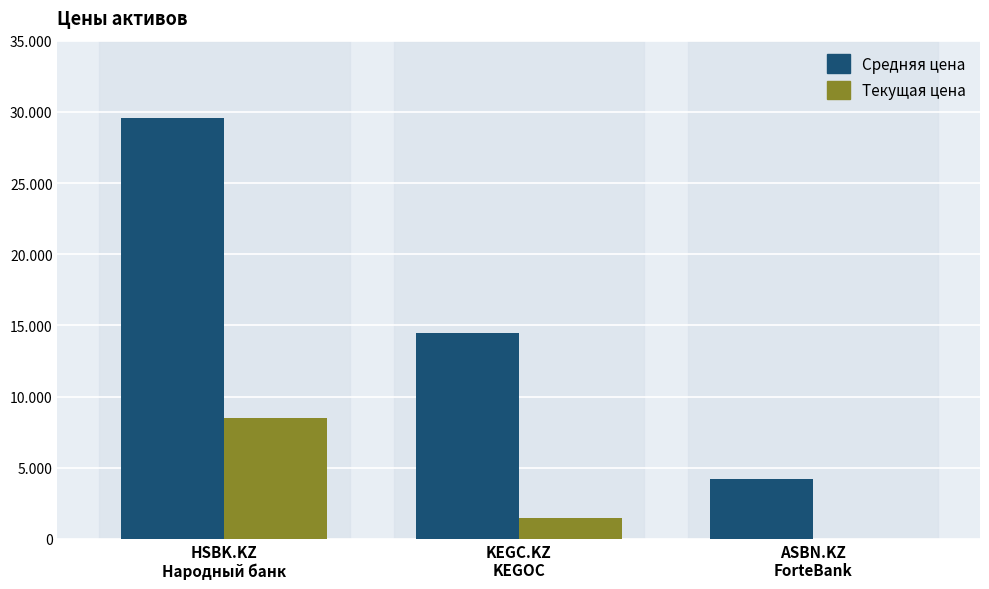

What is the difference between the Средняя цена values at ASBN.KZ
ForteBank and KEGC.KZ
KEGOC?

10295.0